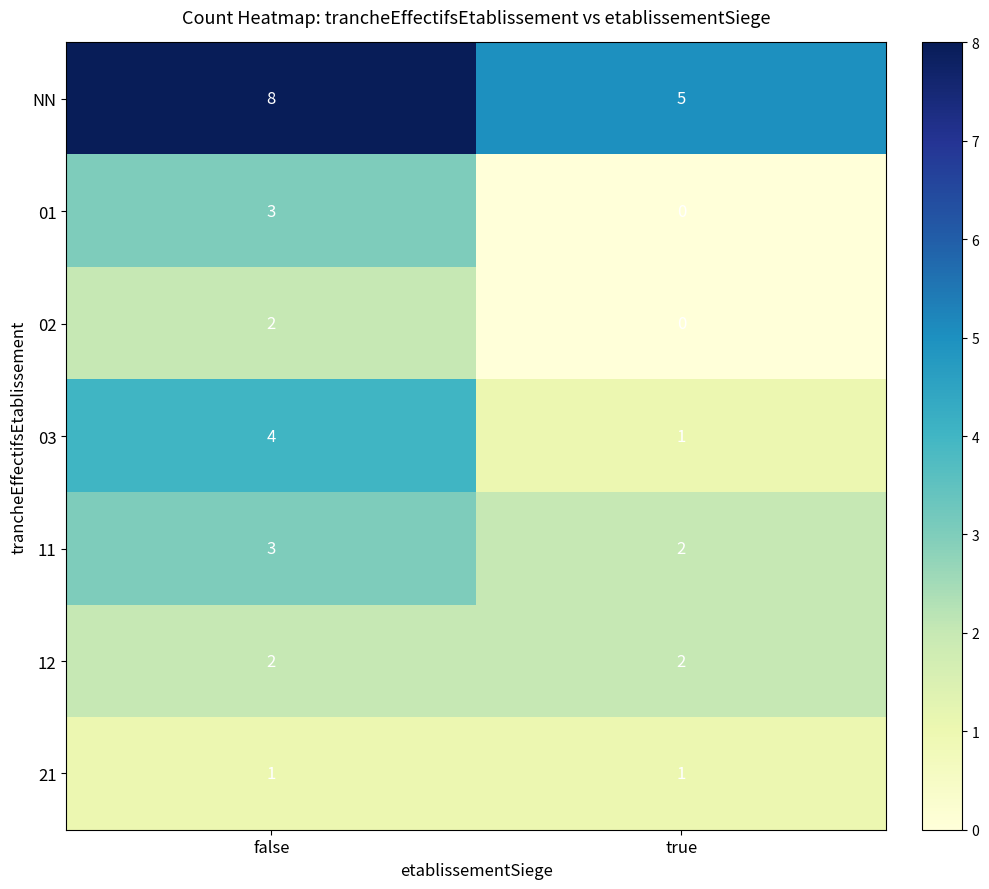

Reading left to right, extract all data points from this chart.

NN: false=8	true=5
01: false=3	true=0
02: false=2	true=0
03: false=4	true=1
11: false=3	true=2
12: false=2	true=2
21: false=1	true=1